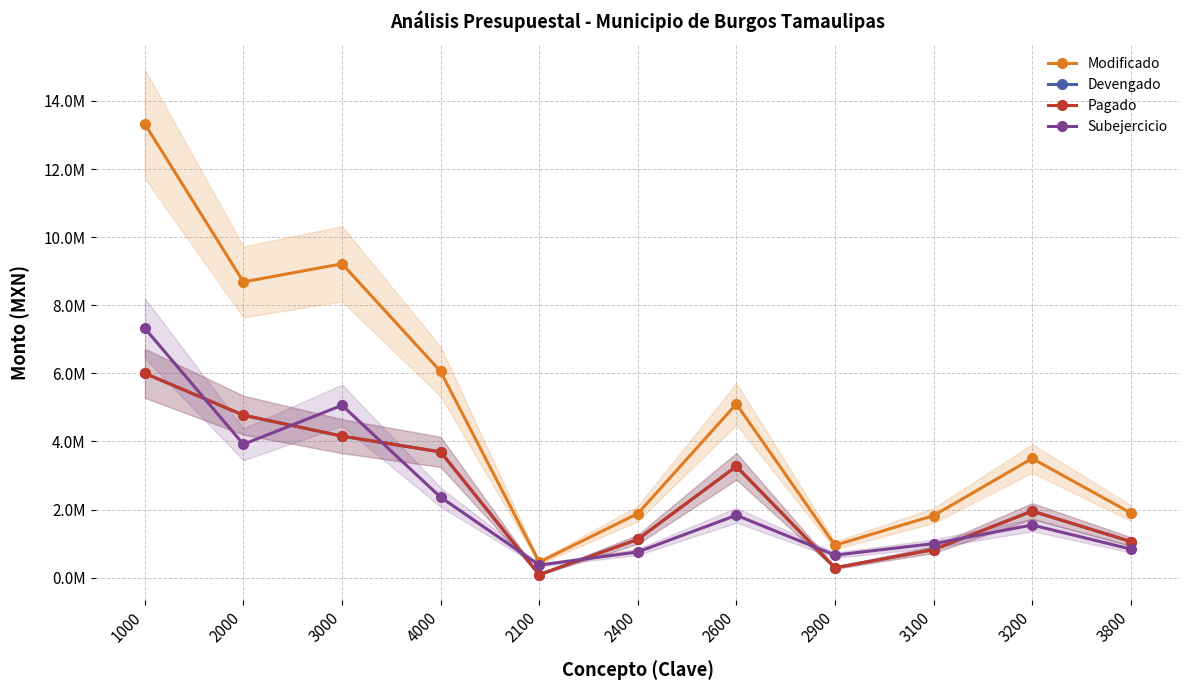

In Modificado, how many points are lower than both neighbors (excluding endpoints)?

3